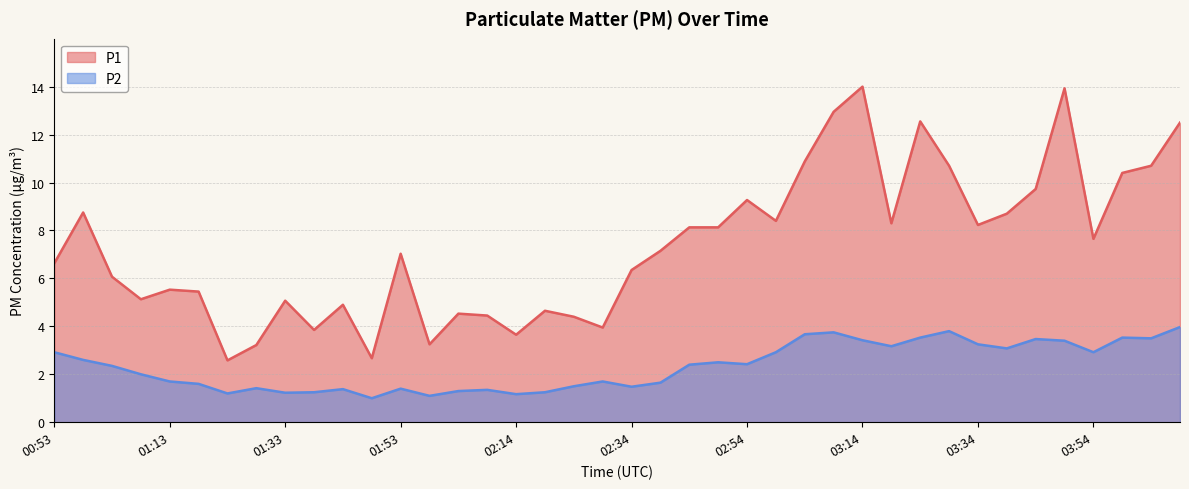

What is the difference between the P1 values at 03:54 and 03:34?

0.6